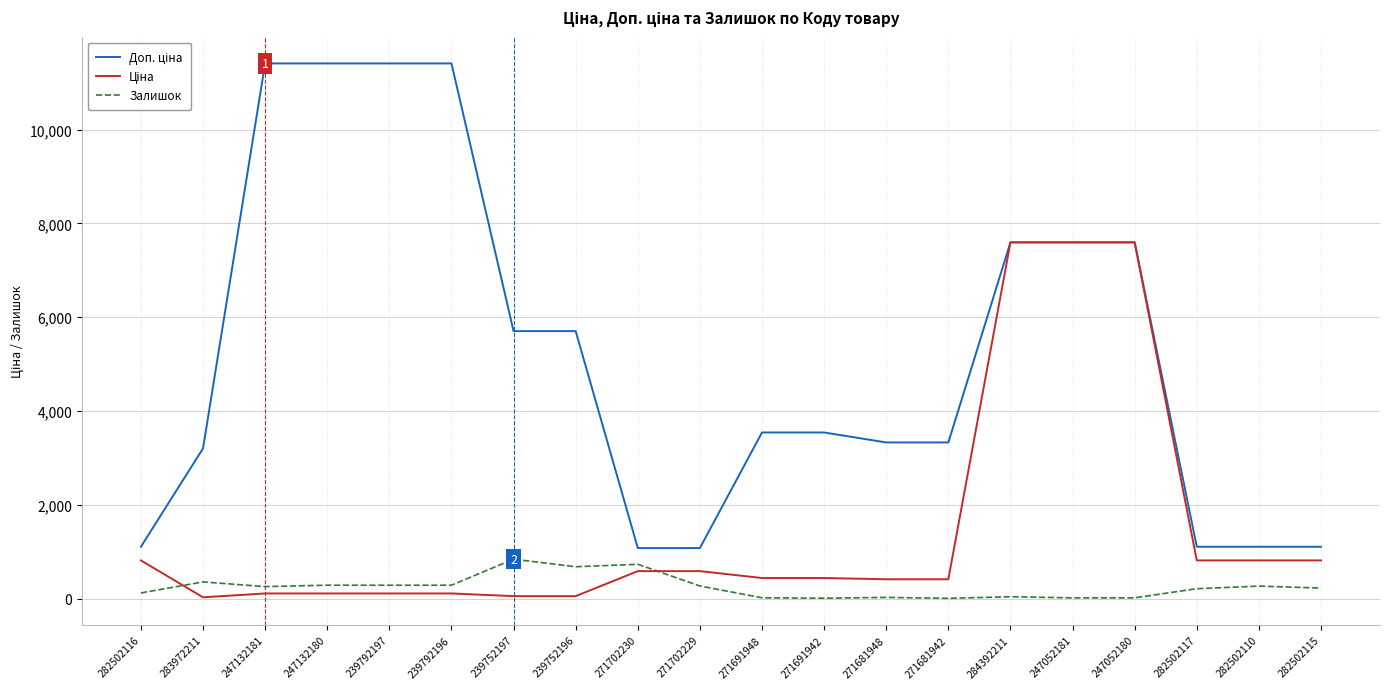

What is the greatest value displayed?

11410.0